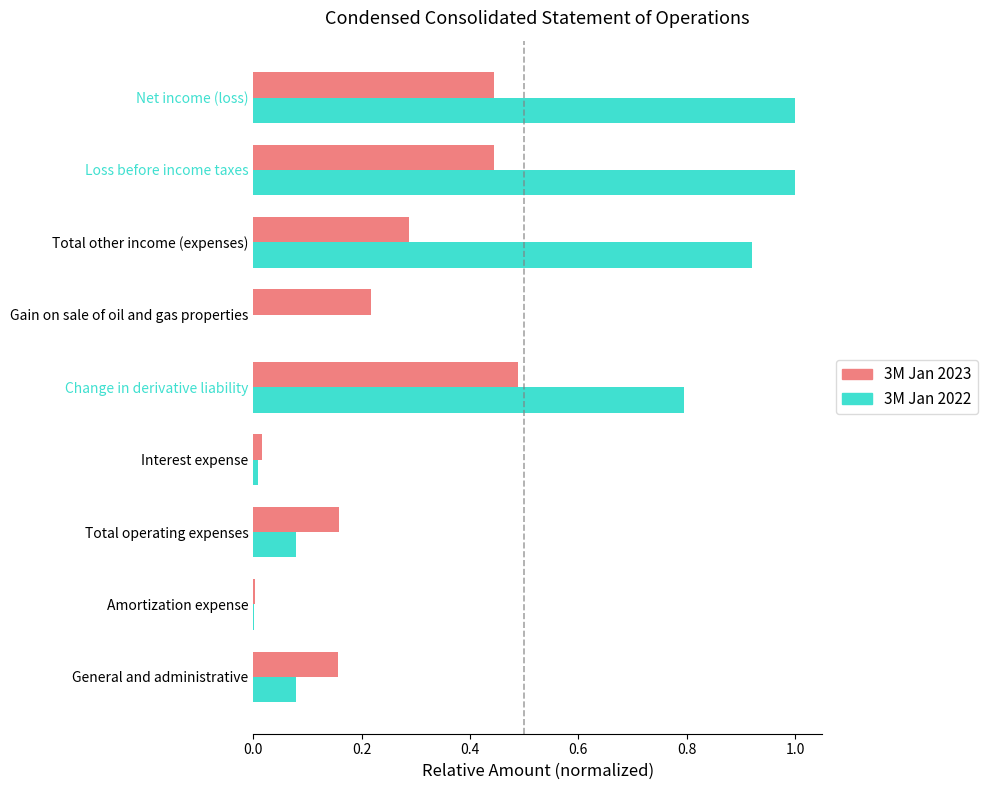

What is the sum of the 3M Jan 2023 values at General and administrative and Loss before income taxes?

0.6